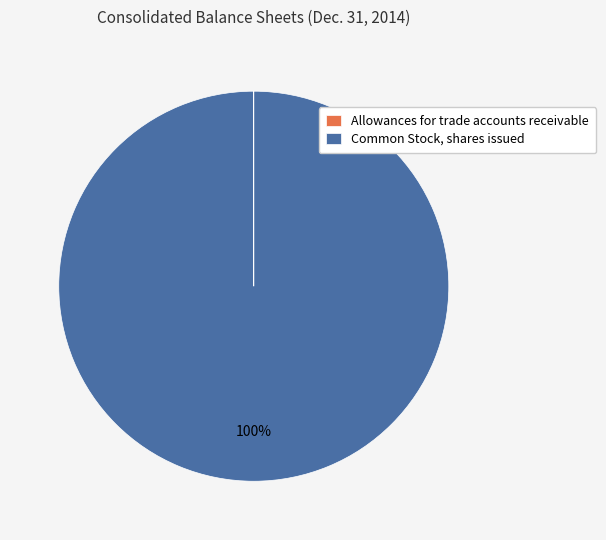

Which category accounts for the majority?

Common Stock, shares issued